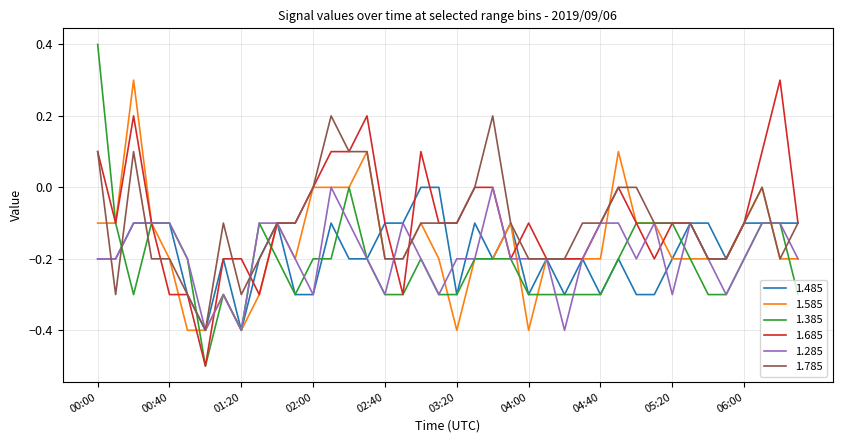

What is the minimum value shown in the chart?

-0.5